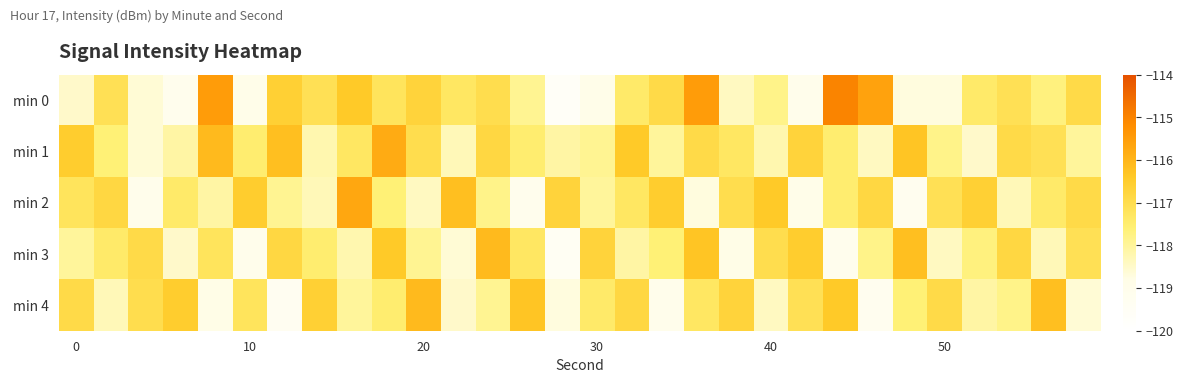

Count the number of categories in the chart.

30